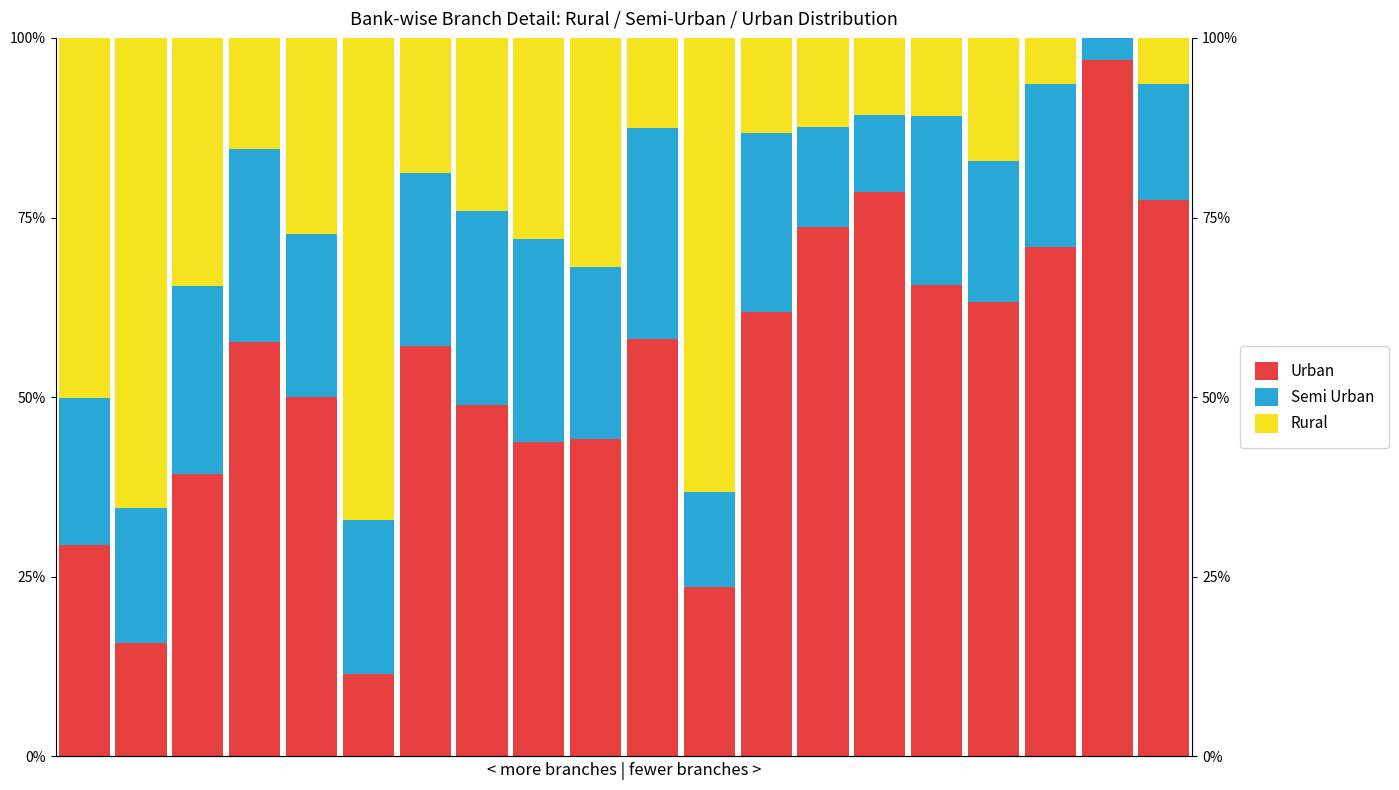

True or false: Semi Urban has a value of 0.2 at 17.

True